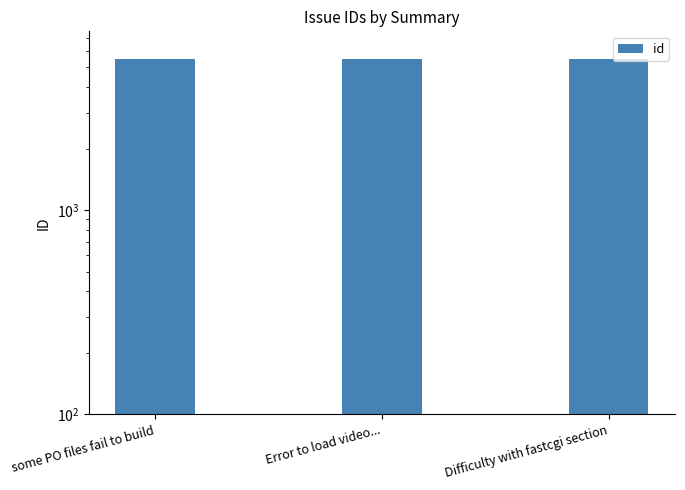

Reading left to right, transcribe all the data shown in this chart.

some PO files fail to build=5475	Error to load video...=5472	Difficulty with fastcgi section=5471